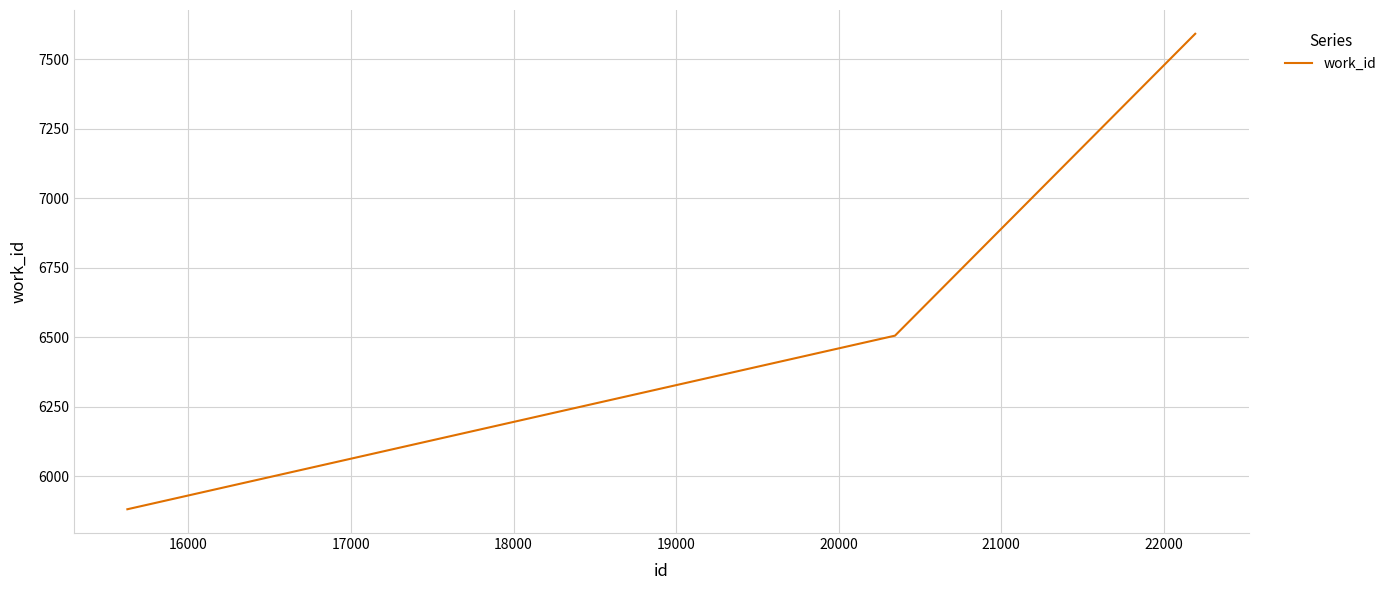

What is the sum of all values?

19979